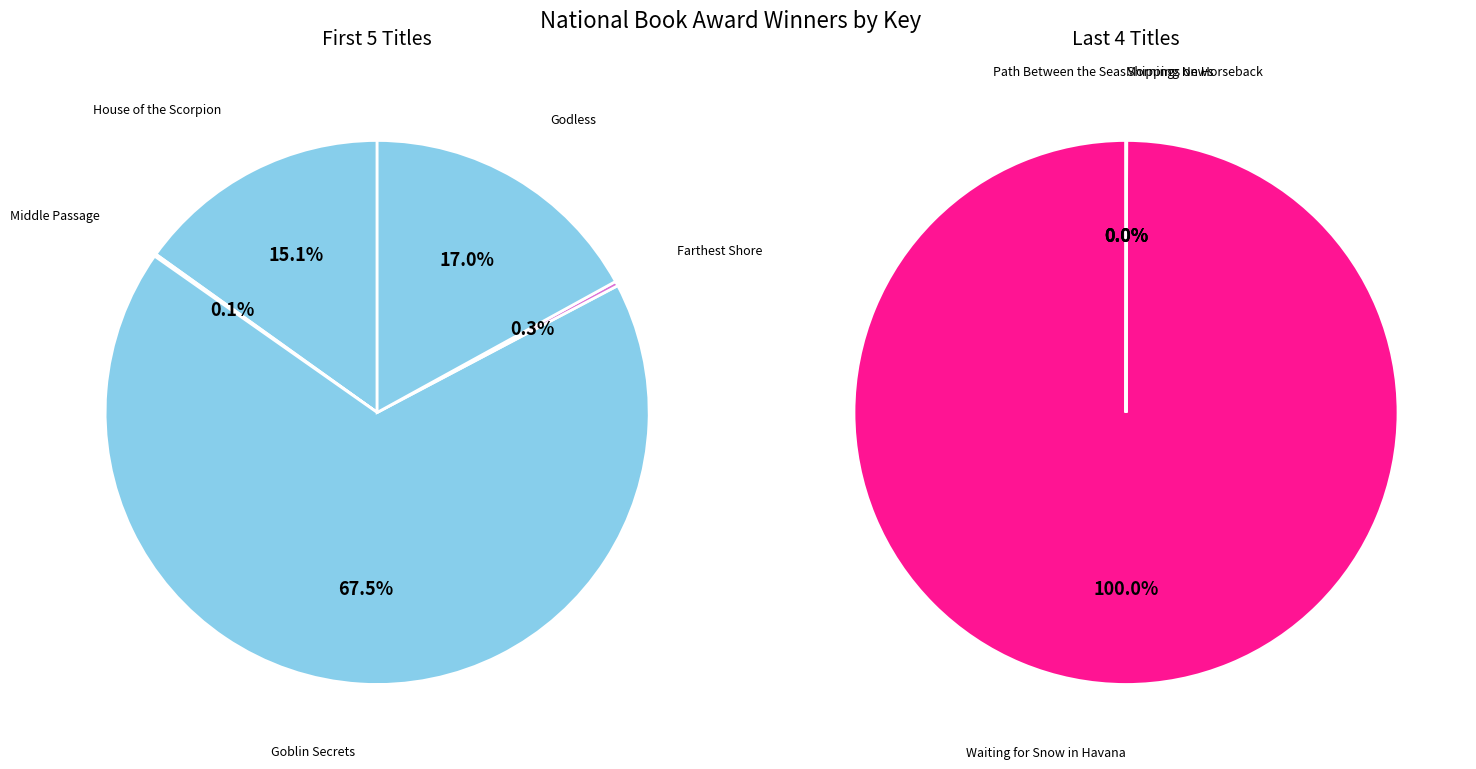

Rank the categories by value from lowest to highest.

Path Between the Seas, Mornings on Horseback, Shipping News, Middle Passage, Farthest Shore, Waiting for Snow in Havana, House of the Scorpion, Godless, Goblin Secrets